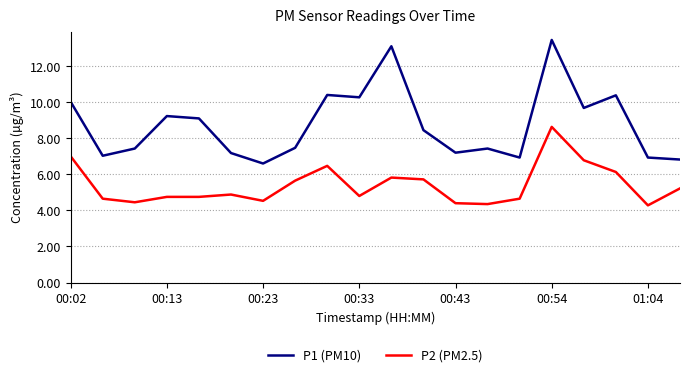

Which series has the largest range (max minus min)?

P1 (PM10)